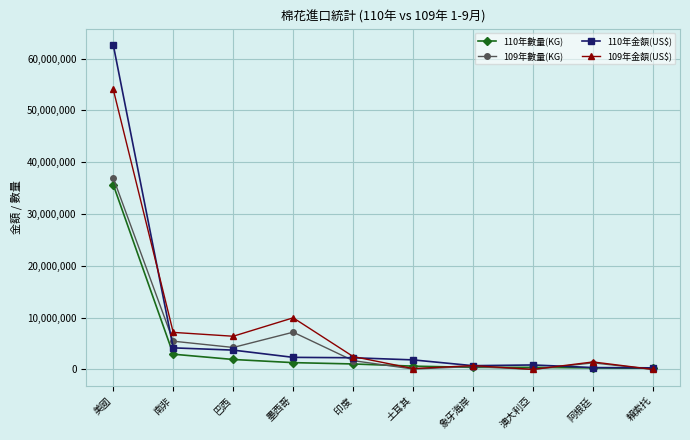

Which category has the highest value in the 109年金額(US$) series?

美國